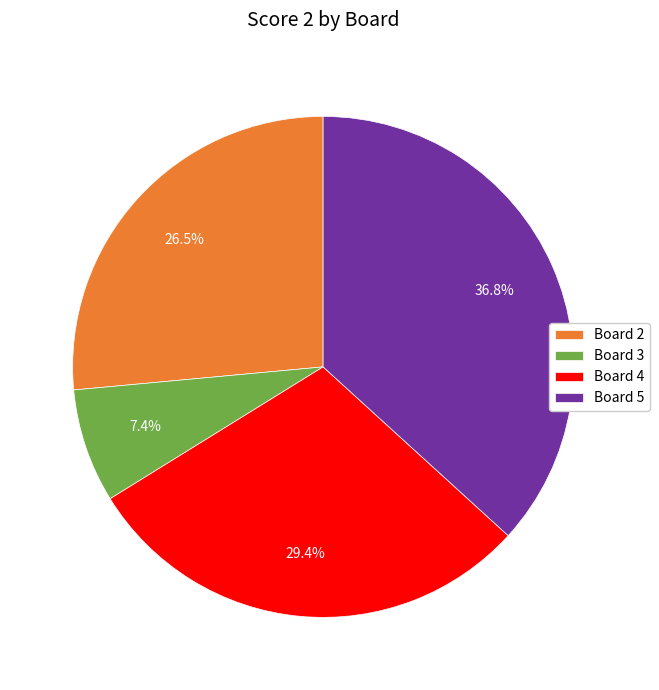

What percentage is NOT represented by Board 4?

70.6%